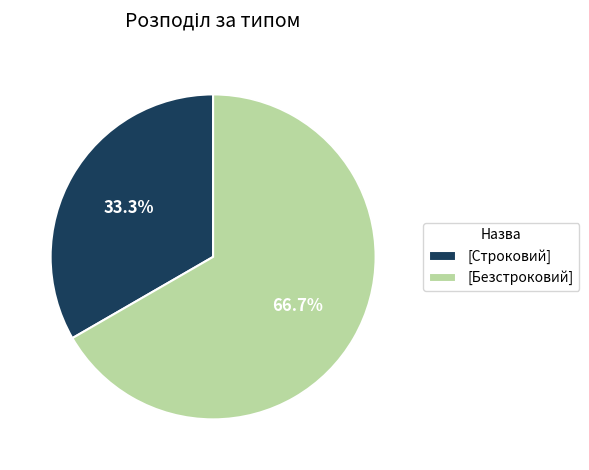

Approximately how many times larger is the value at [Безстроковий] compared to [Строковий]?

2.0